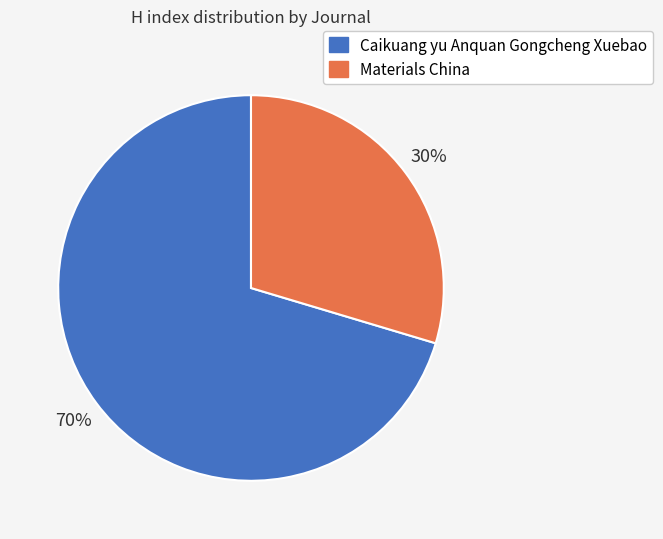

To the nearest percent, what is the average slice percentage?

50%